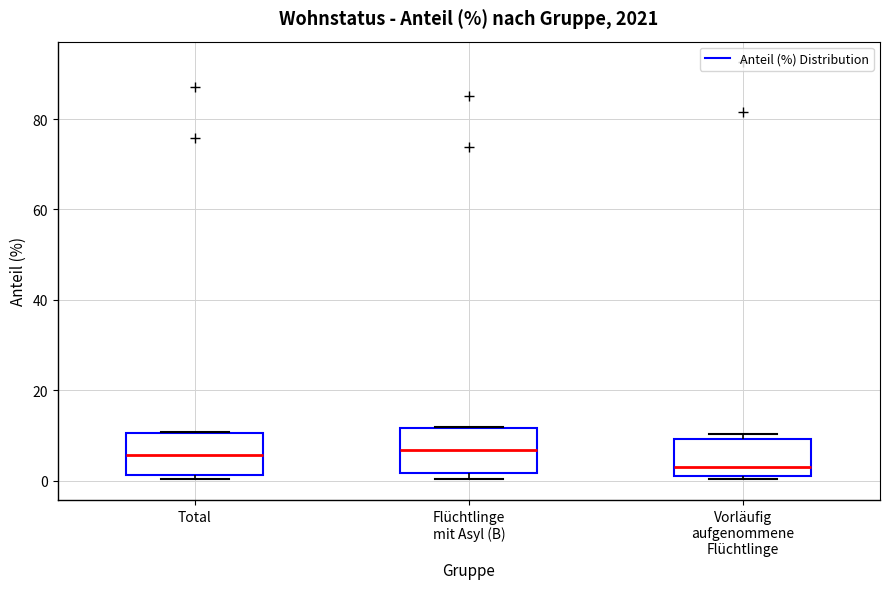

Reading left to right, read every box against the y-axis: the position of its median line, the range the box covers, and the ends of its whiskers. The values are not printed on the chart, so give them approximately, as read against the axis.

Total: median 6, box 2 to 10, whiskers 0 to 10
Flüchtlinge mit Asyl (B): median 6, box 2 to 12, whiskers 0 to 12
Vorläufig aufgenommene Flüchtlinge: median 2 (just above the box's lower edge), box 2 to 10, whiskers 0 to 10 (just above the box's upper edge)